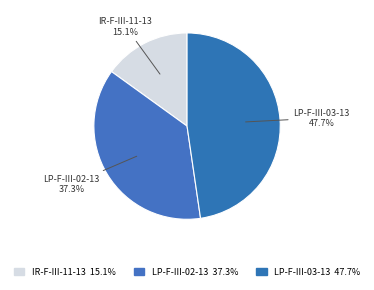

Count the number of slices in the pie.

3